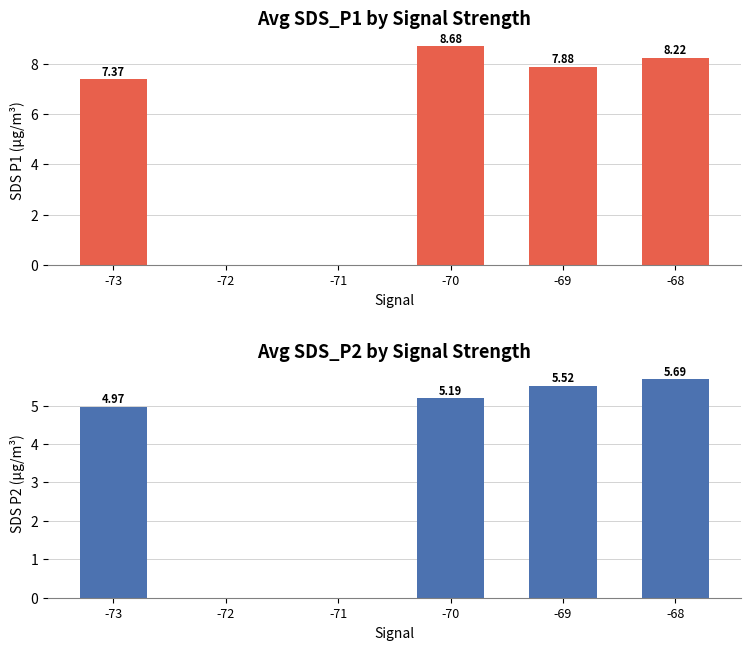

What are all the series names shown in the legend?

Avg SDS_P1, Avg SDS_P2